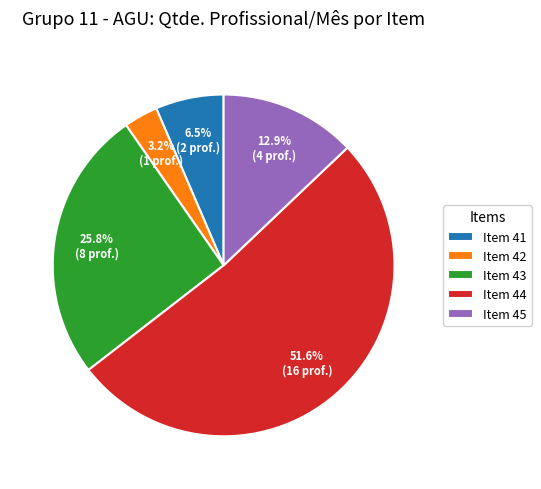

Does Item 41 represent more than half of the total?

No